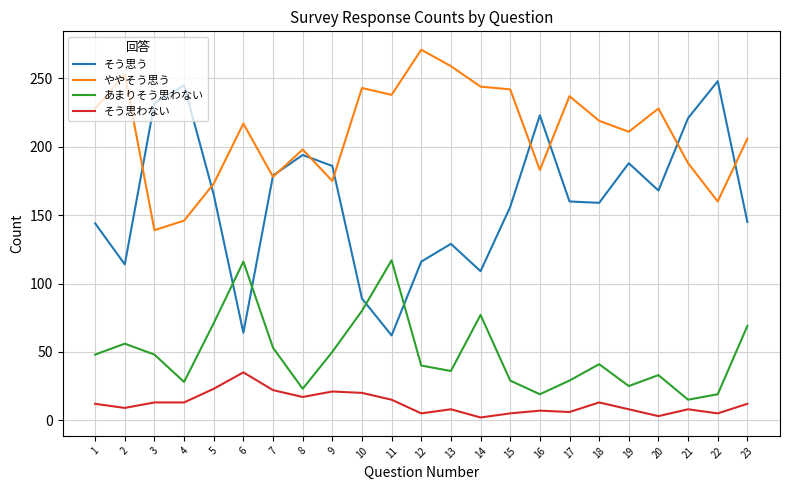

At how many categories does at least one series exceed 89?

23